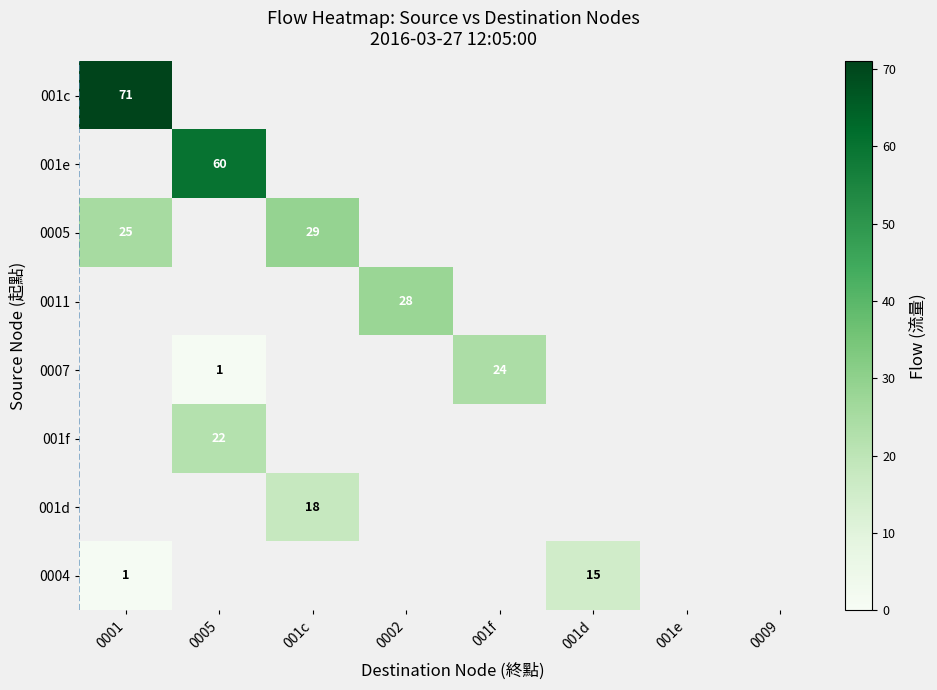

Is the value of 001f at 0005 greater than the value of 0004 at 0001?

Yes